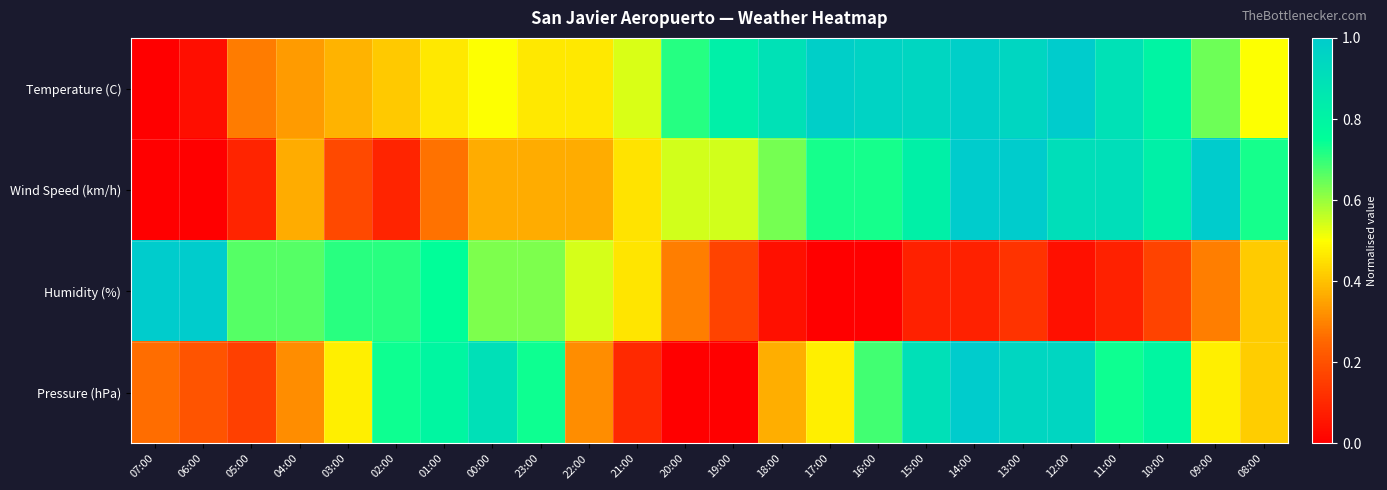

Which category has the lowest value across all series?

07:00